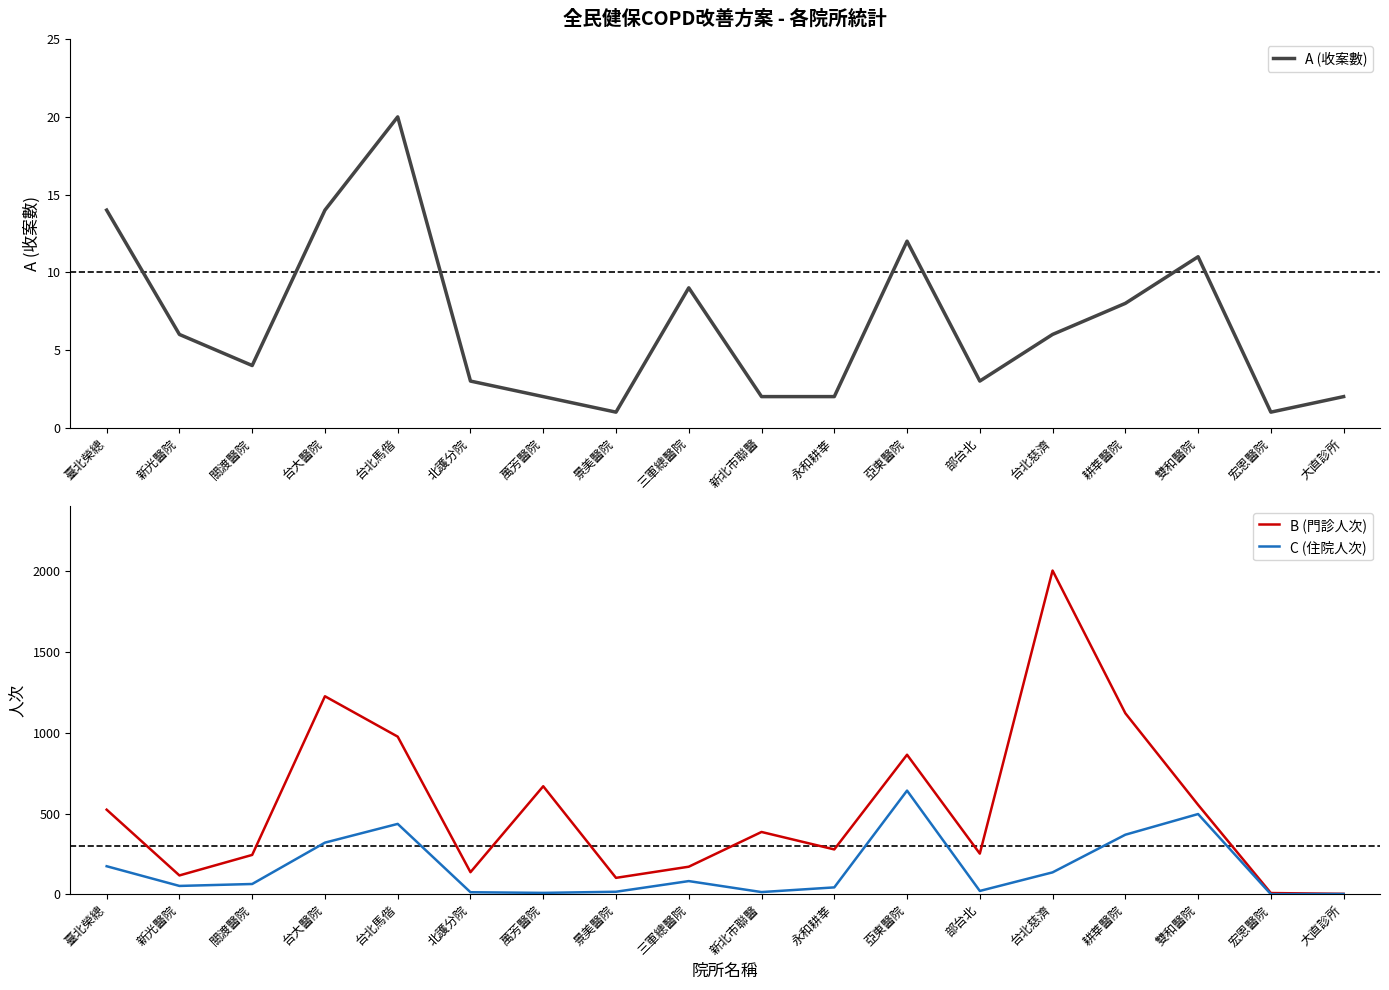

Reading right to left, what are all the values shown in this chart?

A (收案數): 大直診所=2	宏恩醫院=1	雙和醫院=11	耕莘醫院=8	台北慈濟=6	部台北=3	亞東醫院=12	永和耕莘=2	新北市聯醫=2	三軍總醫院=9	景美醫院=1	萬芳醫院=2	北護分院=3	台北馬偕=20	台大醫院=14	關渡醫院=4	新光醫院=6	臺北榮總=14
B (門診人次): 大直診所=3	宏恩醫院=8	雙和醫院=554	耕莘醫院=1121	台北慈濟=2004	部台北=252	亞東醫院=864	永和耕莘=278	新北市聯醫=386	三軍總醫院=171	景美醫院=102	萬芳醫院=669	北護分院=137	台北馬偕=976	台大醫院=1226	關渡醫院=244	新光醫院=117	臺北榮總=524
C (住院人次): 大直診所=2	宏恩醫院=1	雙和醫院=497	耕莘醫院=369	台北慈濟=136	部台北=21	亞東醫院=642	永和耕莘=43	新北市聯醫=14	三軍總醫院=82	景美醫院=16	萬芳醫院=9	北護分院=13	台北馬偕=436	台大醫院=320	關渡醫院=64	新光醫院=52	臺北榮總=174